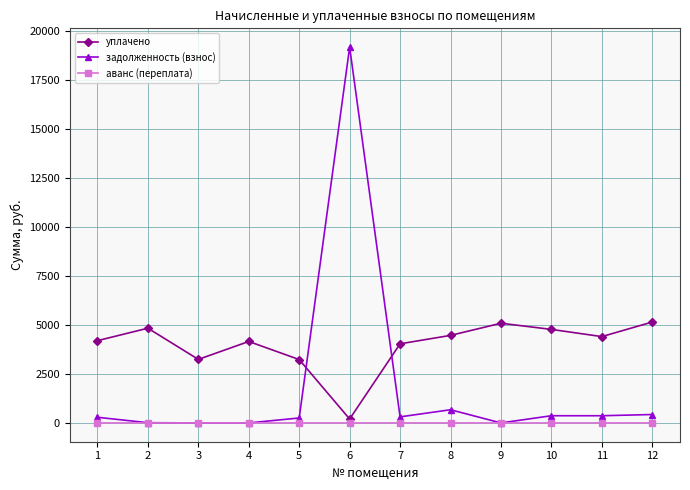

Is the value of аванс (переплата) at 7 greater than the value of задолженность (взнос) at 8?

No